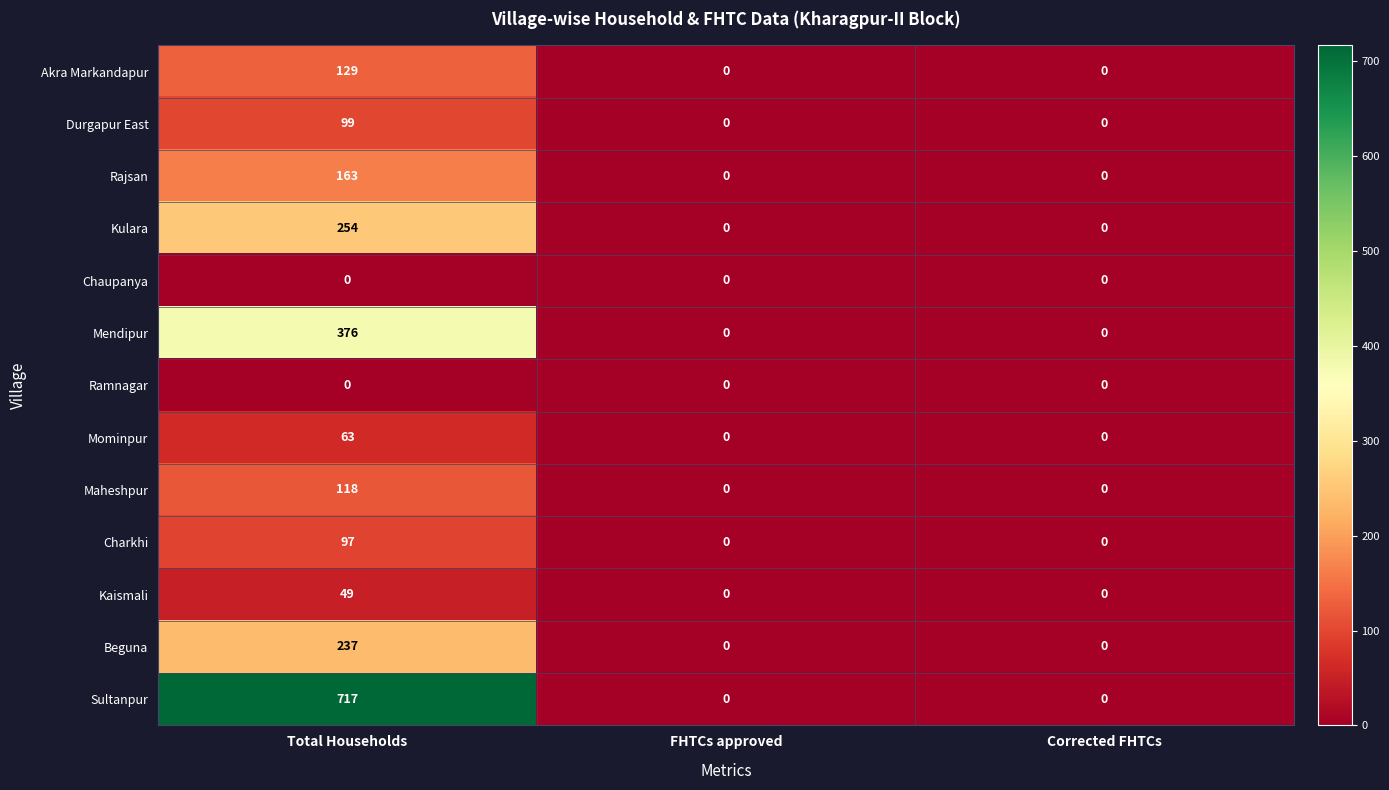

Which series has the largest total across all categories?

Sultanpur